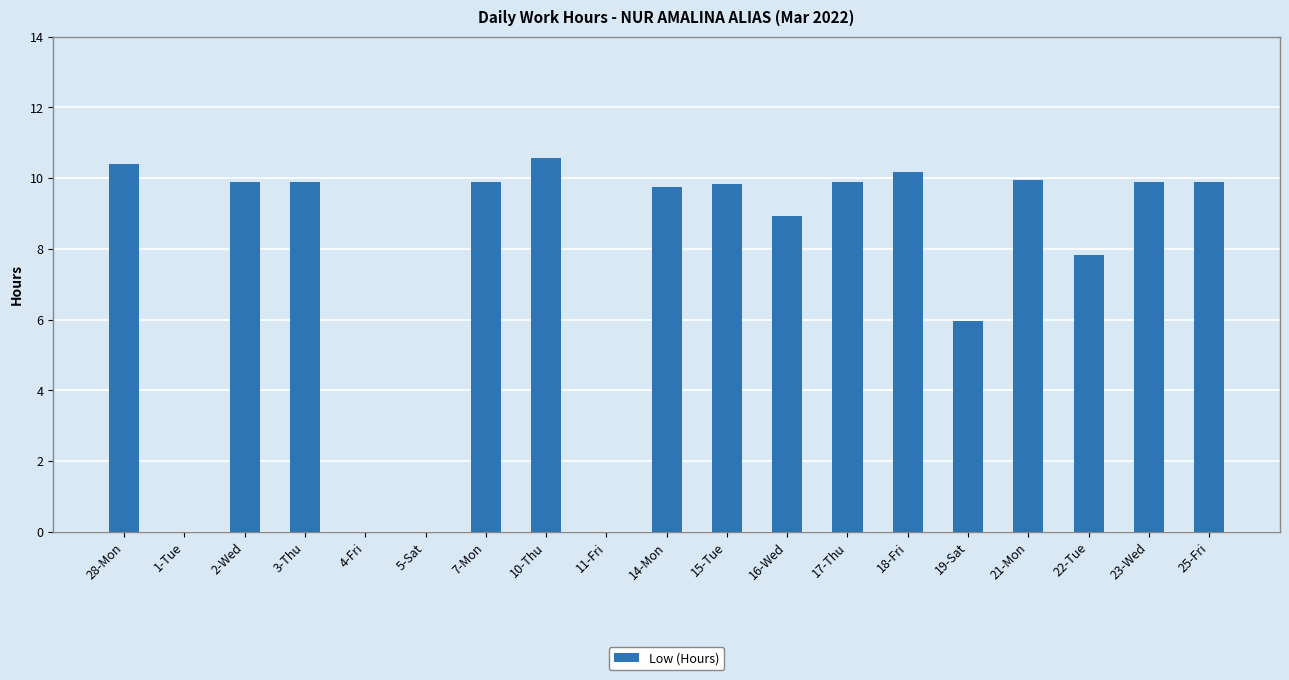

What is the change in value from 5-Sat to 15-Tue?

+9.8